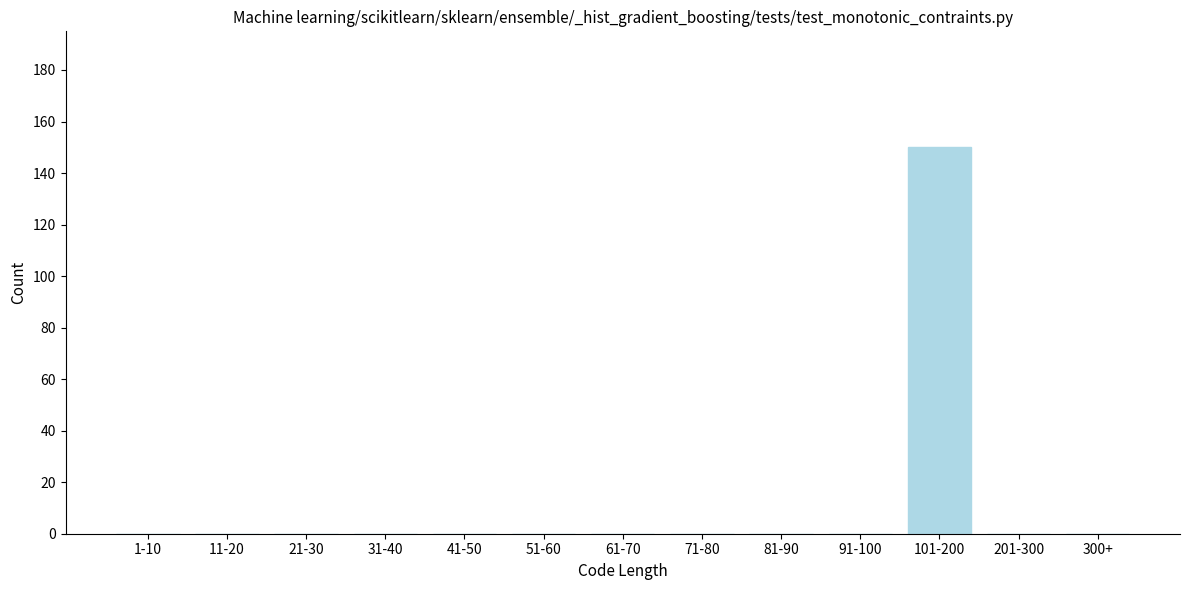

Reading left to right, extract all data points from this chart.

1-10=0	11-20=0	21-30=0	31-40=0	41-50=0	51-60=0	61-70=0	71-80=0	81-90=0	91-100=0	101-200=150	201-300=0	300+=0